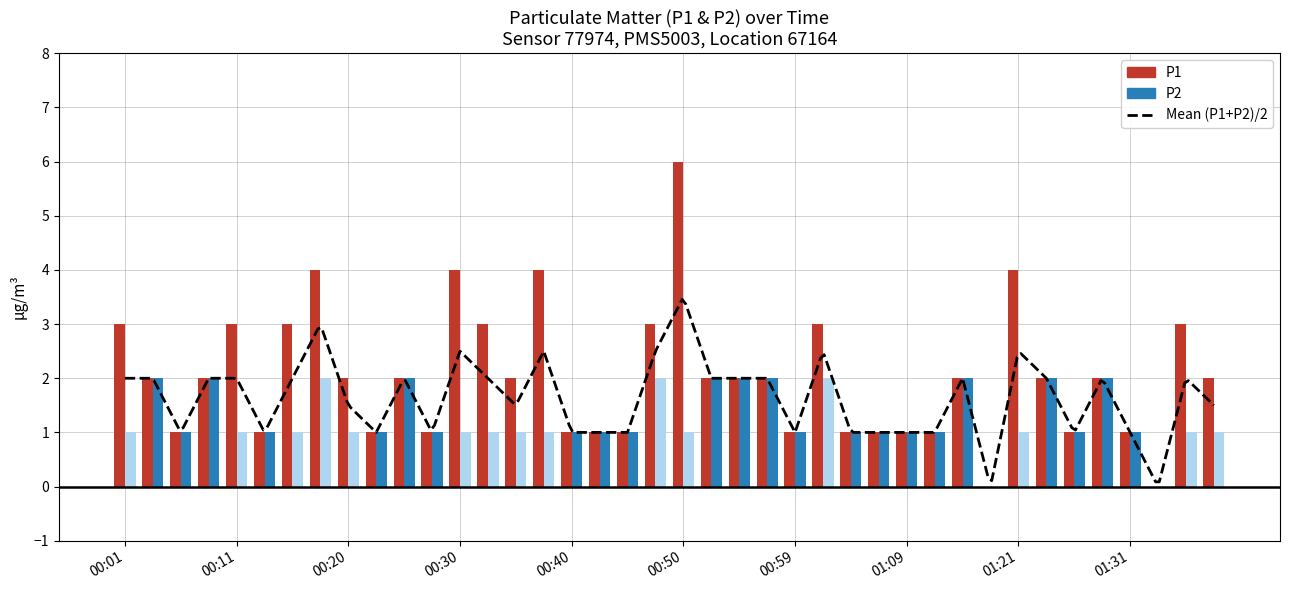

Read the P1 value at 00:37.

4